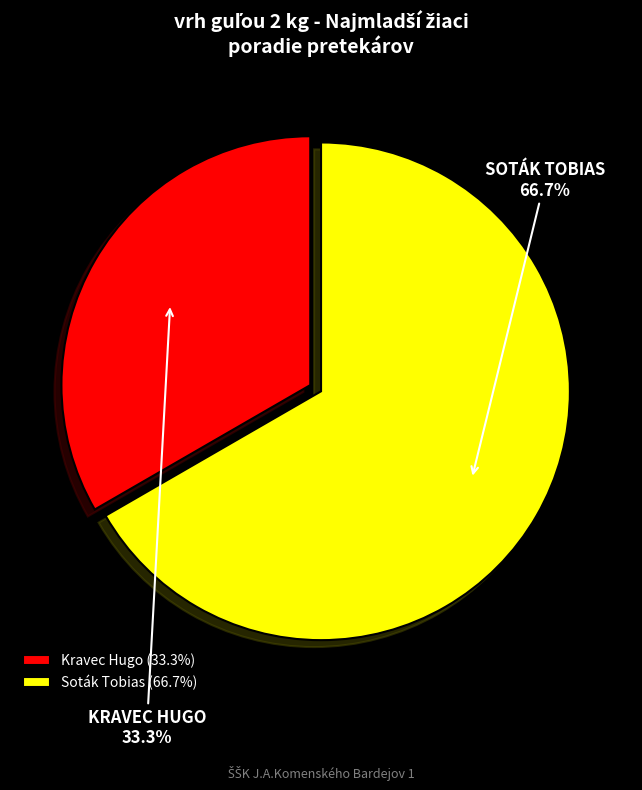

How much of the chart is everything except Soták Tobias?

33.3%